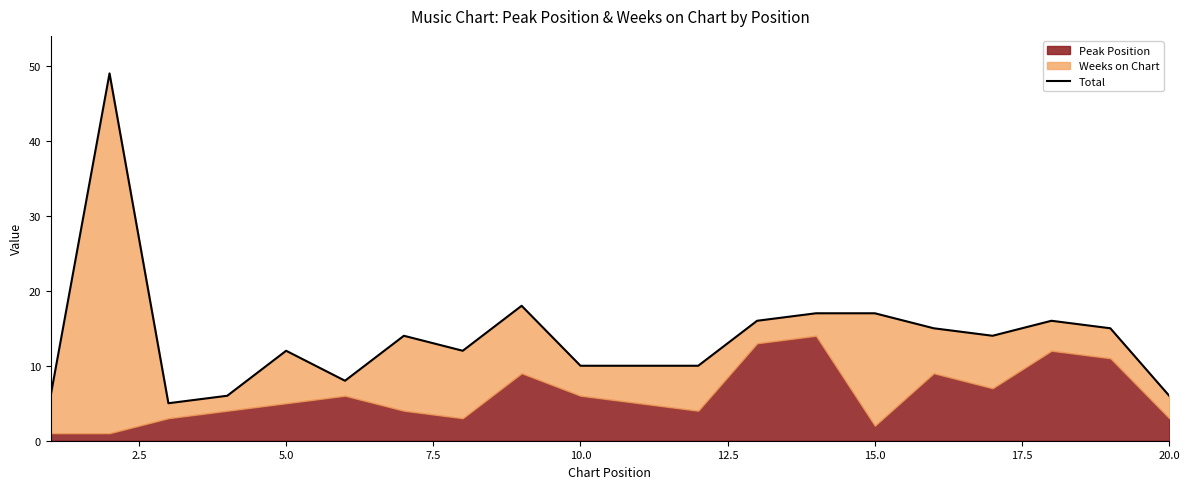

Reading left to right, what are all the values shown in this chart?

6	49	5	6	12	8	14	12	18	10	10	10	16	17	17	15	14	16	15	6